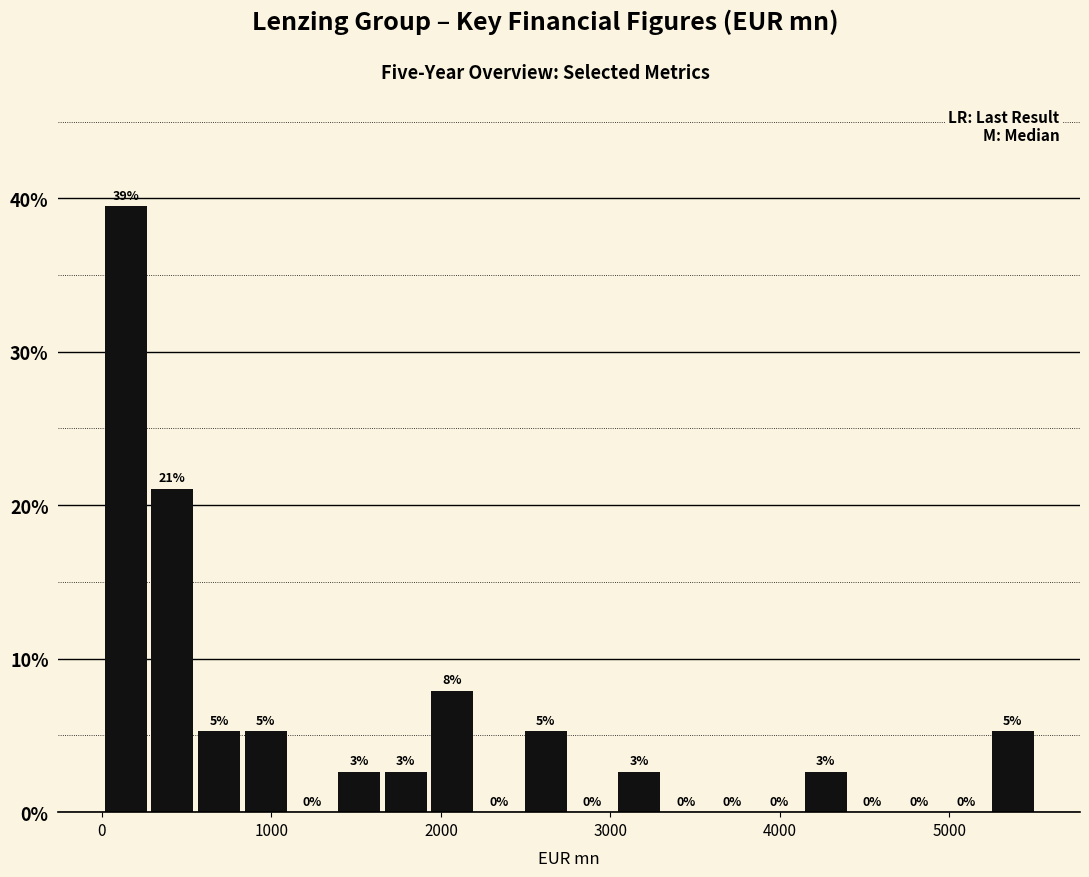

Around what value on the x-axis is the tallest bar? Give the approximate position of its centre, as read against the axis.

100